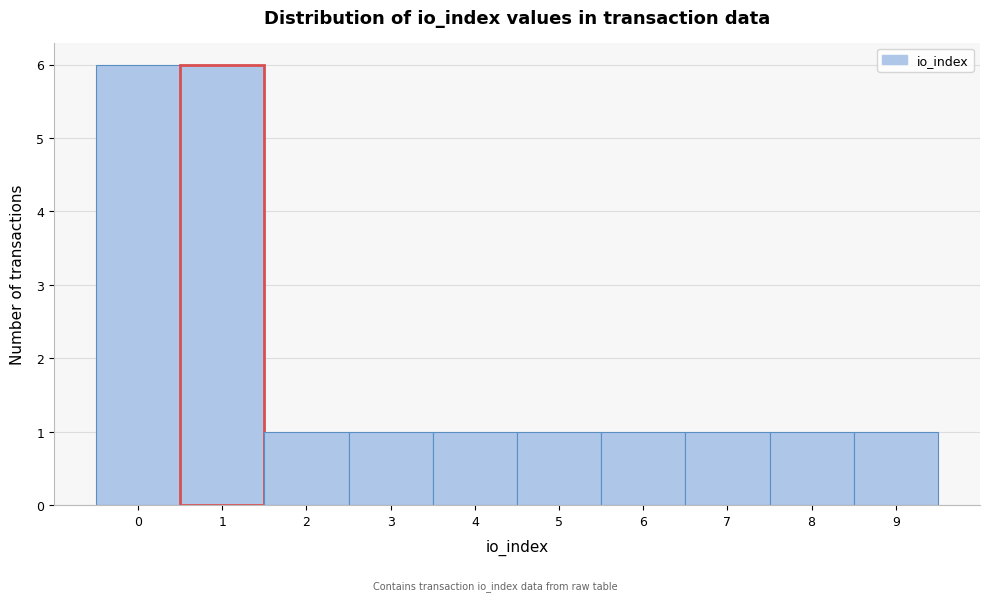

How tall is the bar that spans 0.5 to 1.5 on the x-axis? The values are not printed on the chart, so give them approximately, as read against the axis.

6